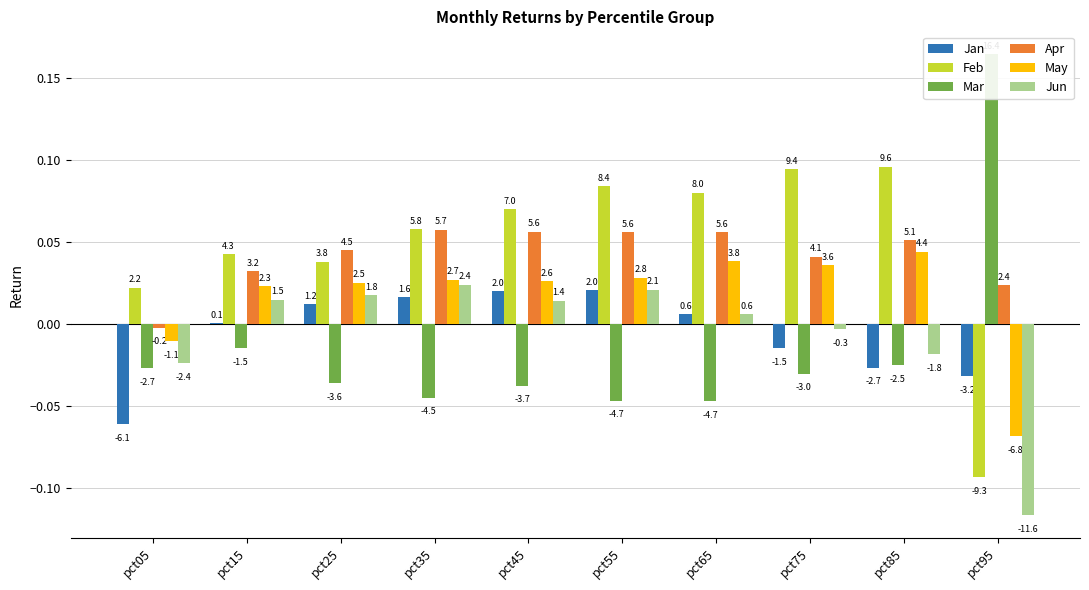

How many values in Feb are below zero?

1